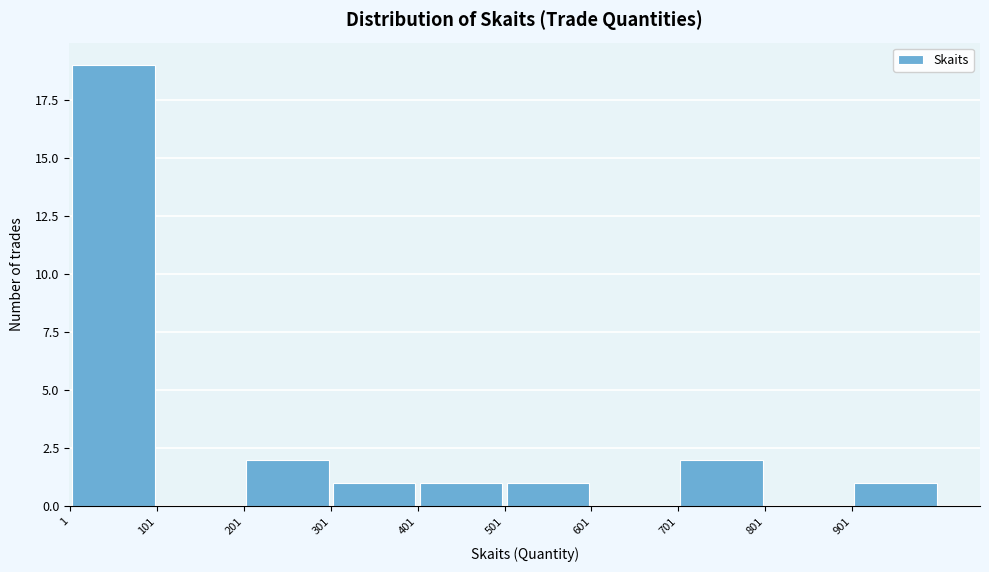

What is the height of the bar covering 701 to 801 on the x-axis? Neither the bar edges nor the heights are printed on the chart, so give them approximately, as read against the axes.

2